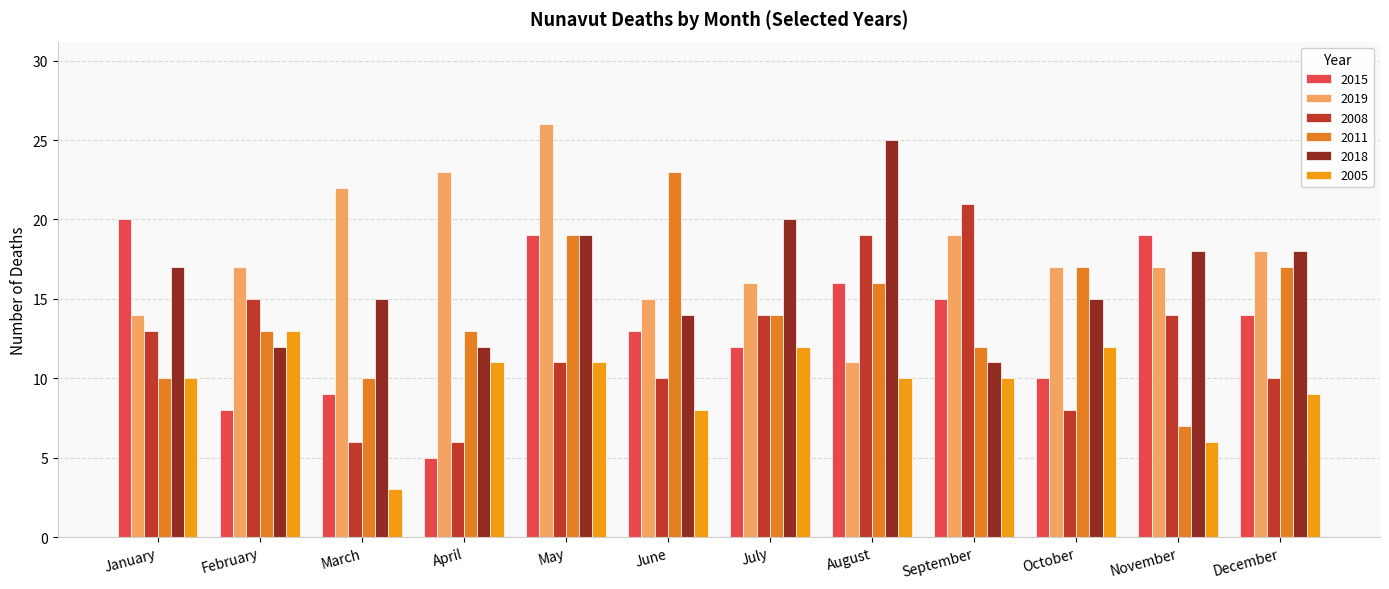

Reading left to right, what are all the values shown in this chart?

2015: January=20	February=8	March=9	April=5	May=19	June=13	July=12	August=16	September=15	October=10	November=19	December=14
2019: January=14	February=17	March=22	April=23	May=26	June=15	July=16	August=11	September=19	October=17	November=17	December=18
2008: January=13	February=15	March=6	April=6	May=11	June=10	July=14	August=19	September=21	October=8	November=14	December=10
2011: January=10	February=13	March=10	April=13	May=19	June=23	July=14	August=16	September=12	October=17	November=7	December=17
2018: January=17	February=12	March=15	April=12	May=19	June=14	July=20	August=25	September=11	October=15	November=18	December=18
2005: January=10	February=13	March=3	April=11	May=11	June=8	July=12	August=10	September=10	October=12	November=6	December=9